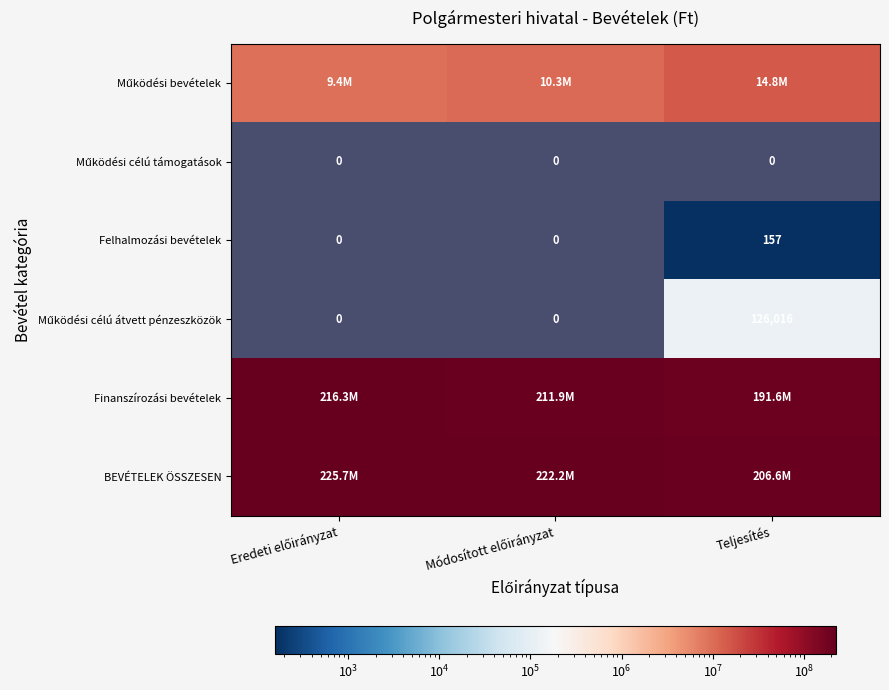

True or false: Működési bevételek has a value of 9369093.0 at Teljesítés.

False